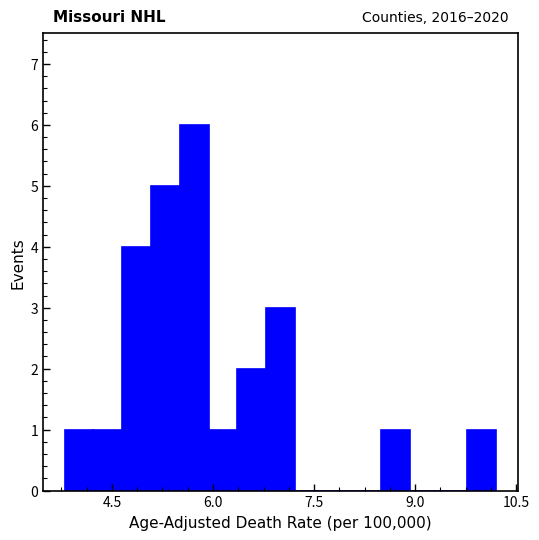

Around what value on the x-axis is the tallest bar? Give the approximate position of its centre, as read against the axis.

5.8